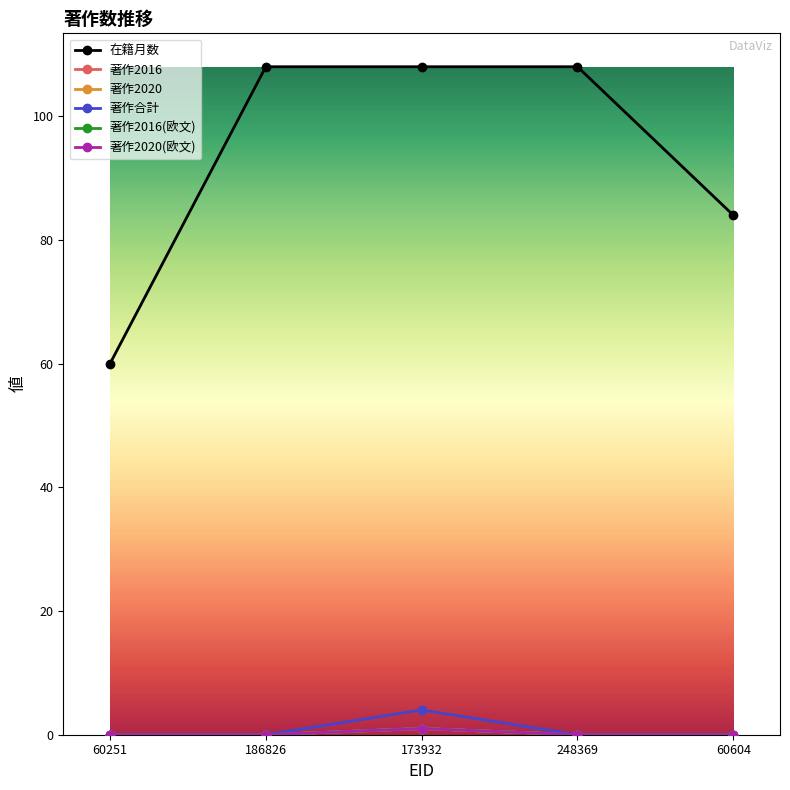

Does the chart have visible grid lines?

No